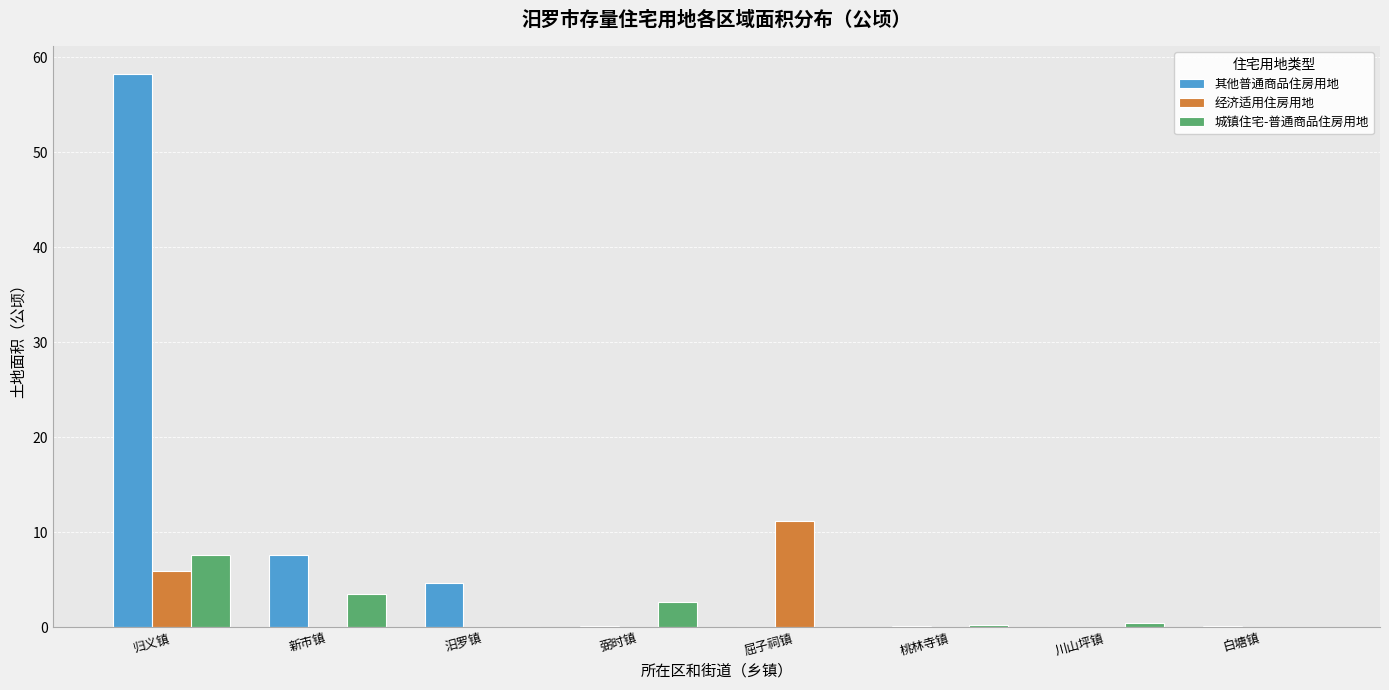

Which series has the largest total across all categories?

其他普通商品住房用地